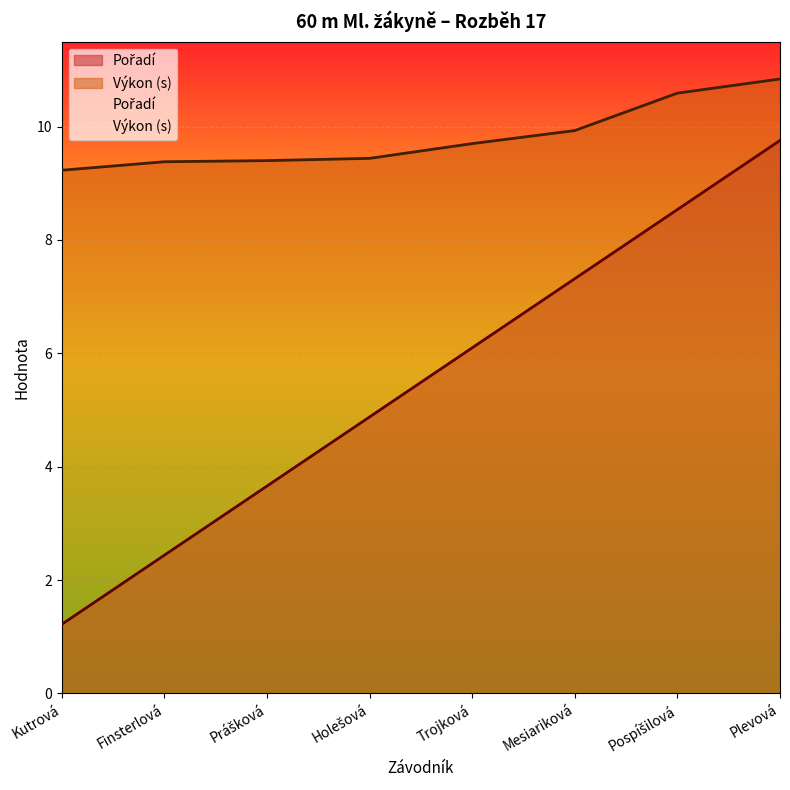

What is the minimum value shown in the chart?

1.2